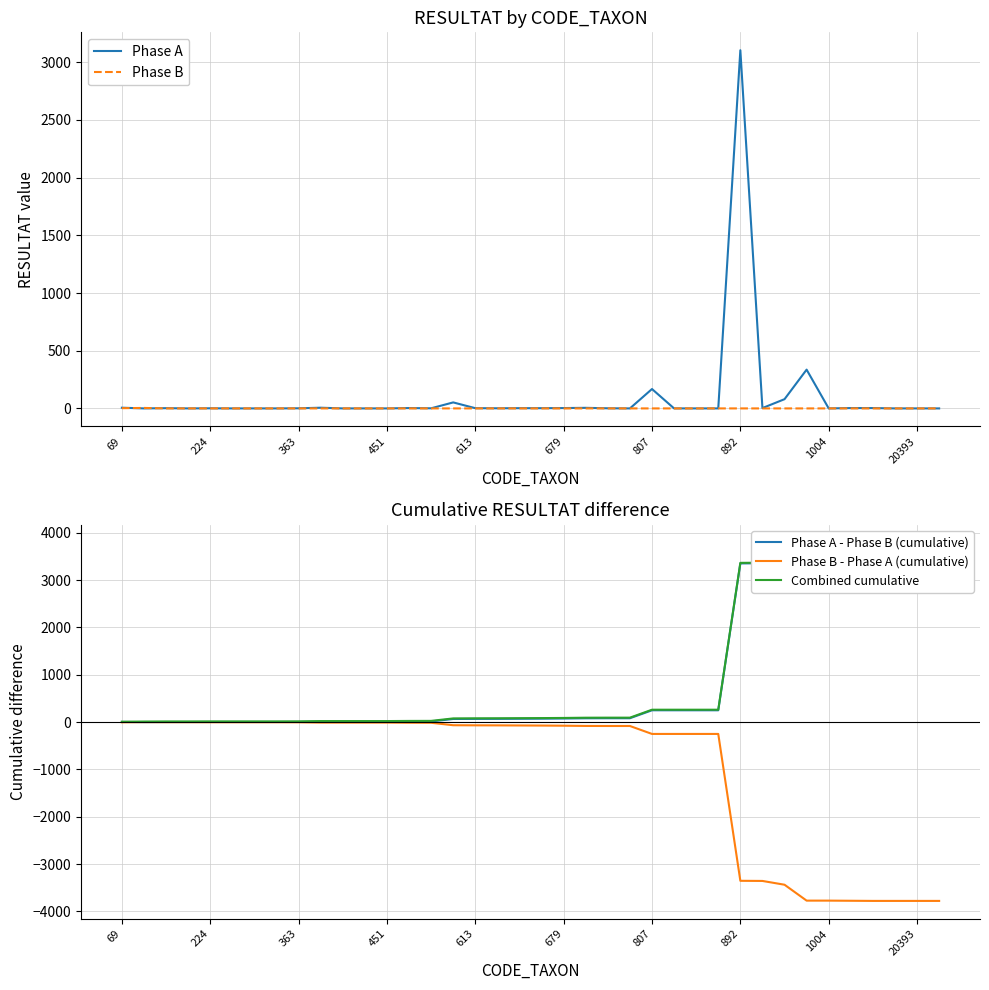

What are all the series names shown in the legend?

Phase A, Phase B, Phase A - Phase B (cumulative), Phase B - Phase A (cumulative), Combined cumulative